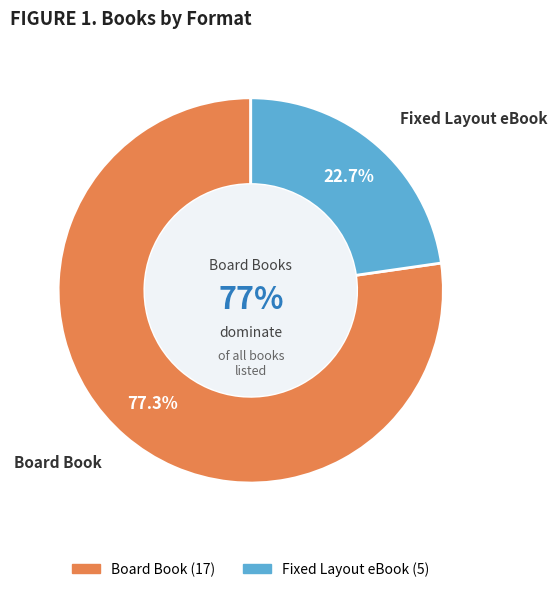

What is the majority slice?

Board Book